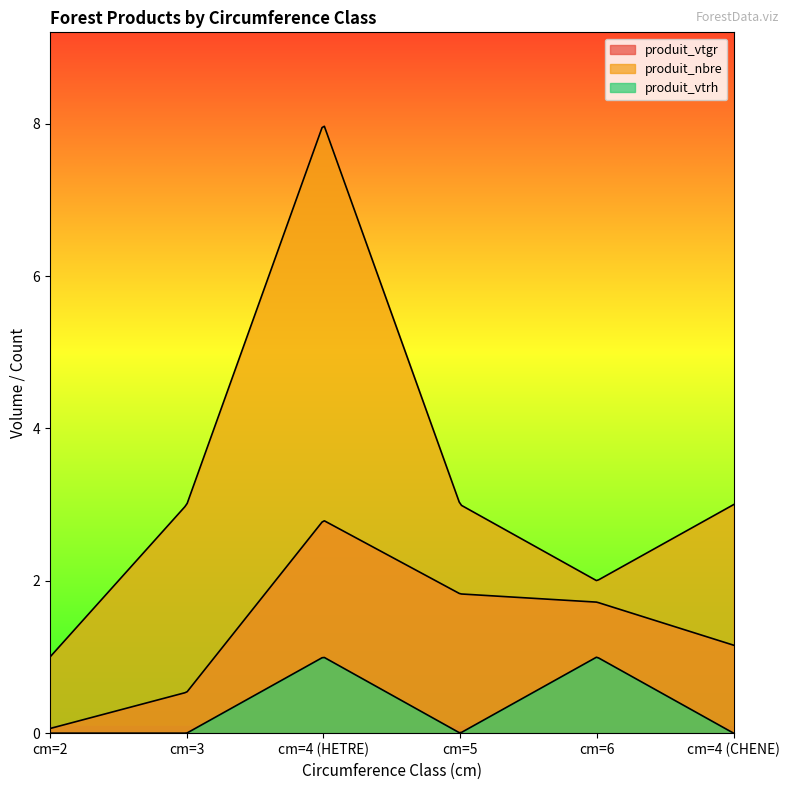

What is the total value across all series at cm=3?

3.5